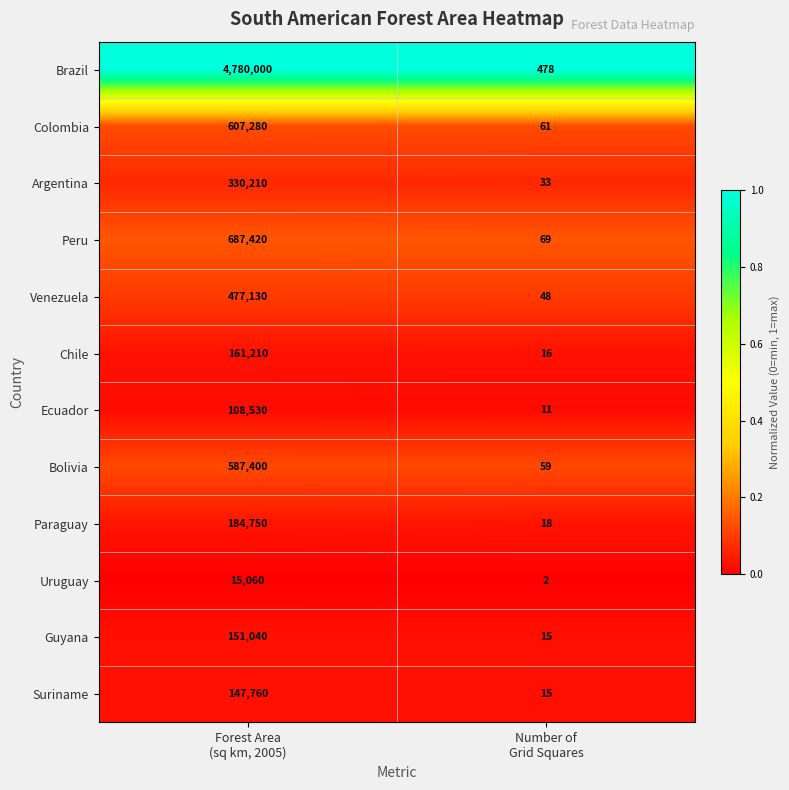

Rank the series by their maximum value, from highest to lowest.

Brazil, Peru, Colombia, Bolivia, Venezuela, Argentina, Paraguay, Chile, Guyana, Suriname, Ecuador, Uruguay